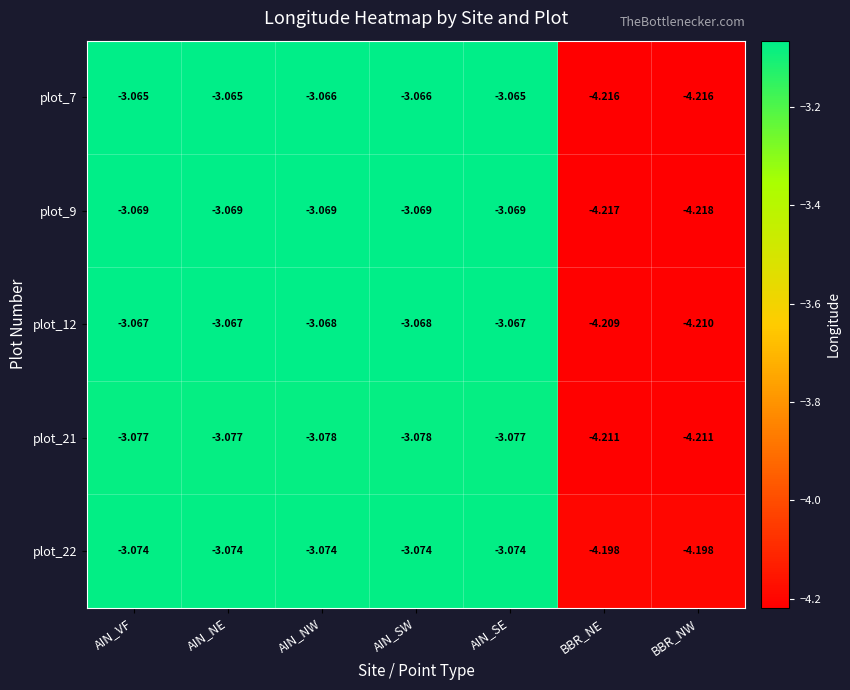

At which label does plot_9 reach its minimum?

BBR_NW